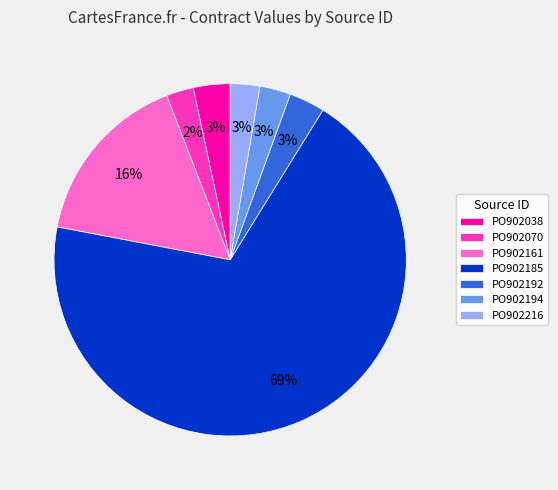

Combined, do PO902192 and PO902216 account for over 50%?

No